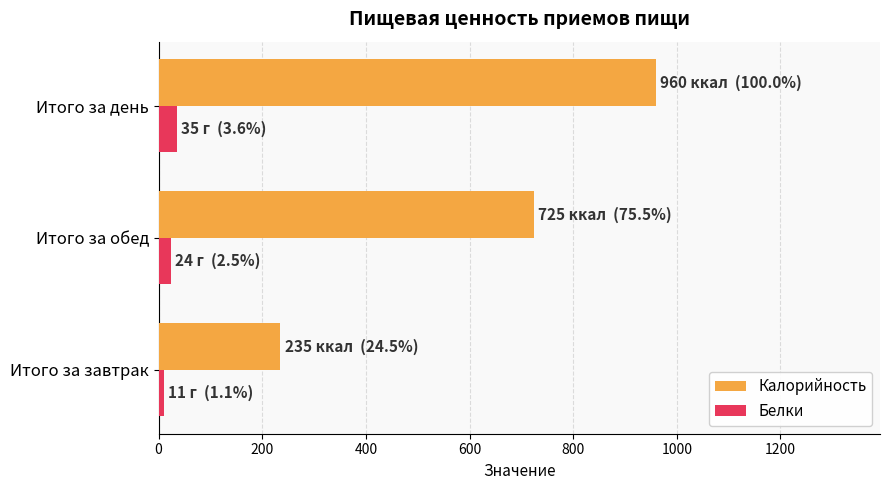

Is the value of Калорийность at Итого за обед greater than the value of Белки at Итого за день?

Yes